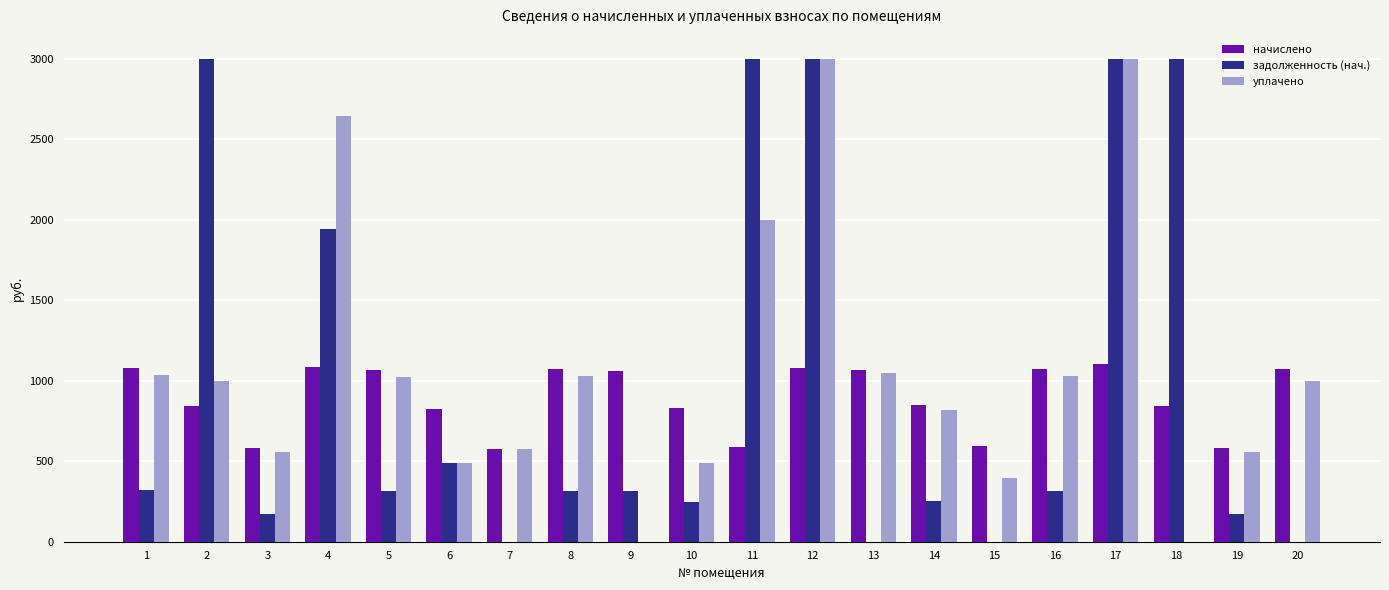

How many distinct data groups are displayed?

3